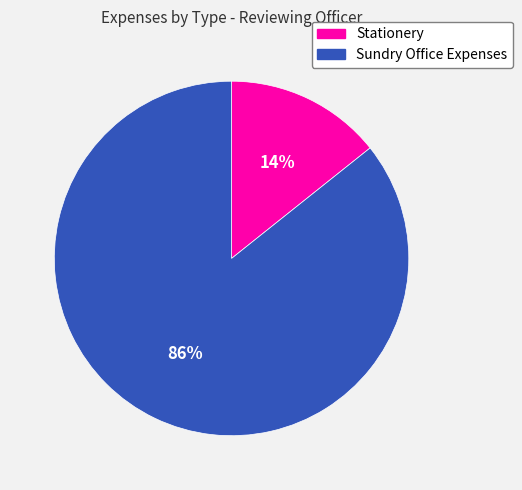

To the nearest percent, what is the average slice percentage?

50%